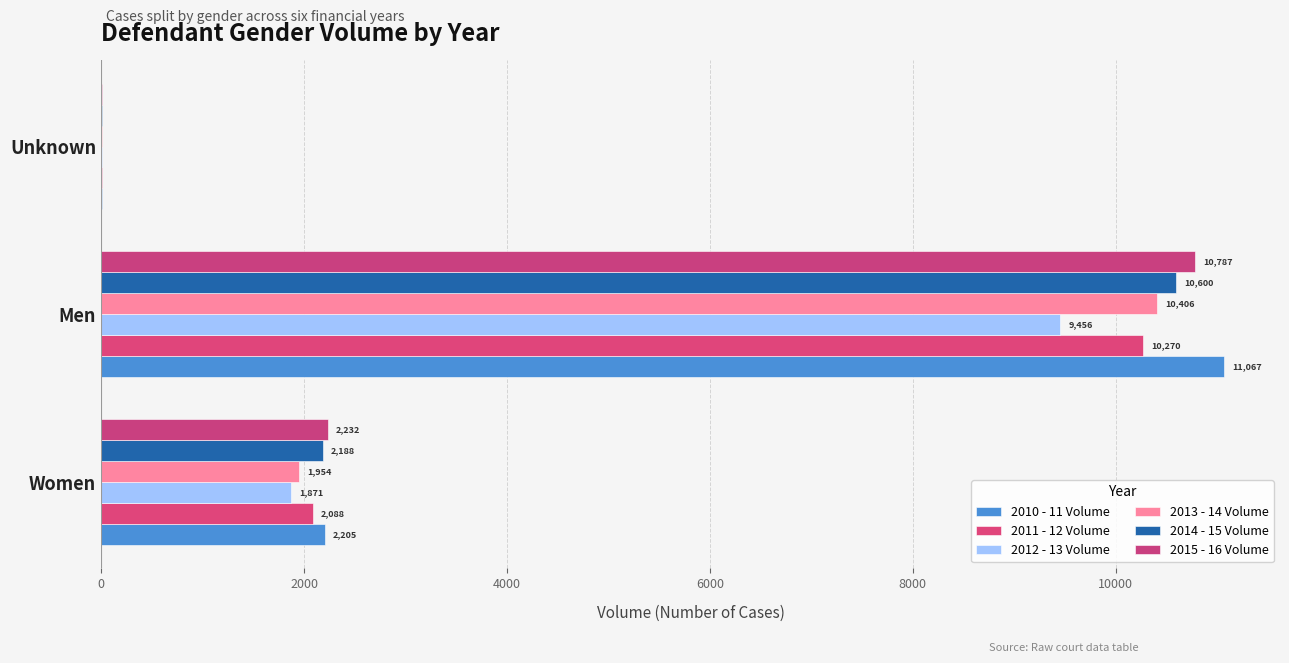

Count the number of categories in the chart.

3